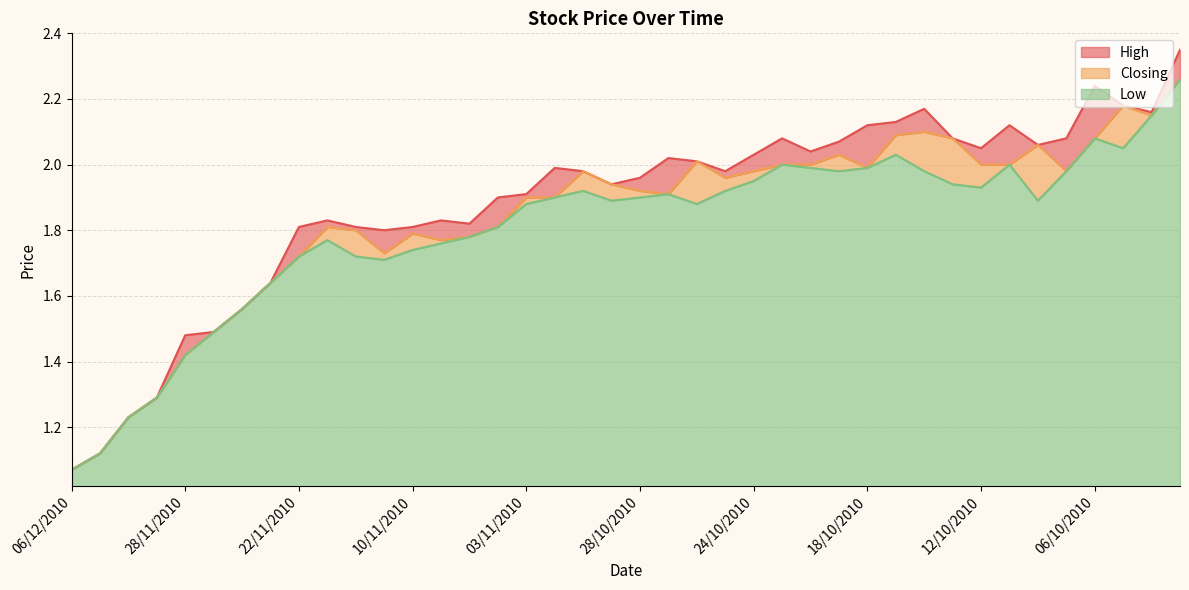

How many categories are shown in the chart?

40